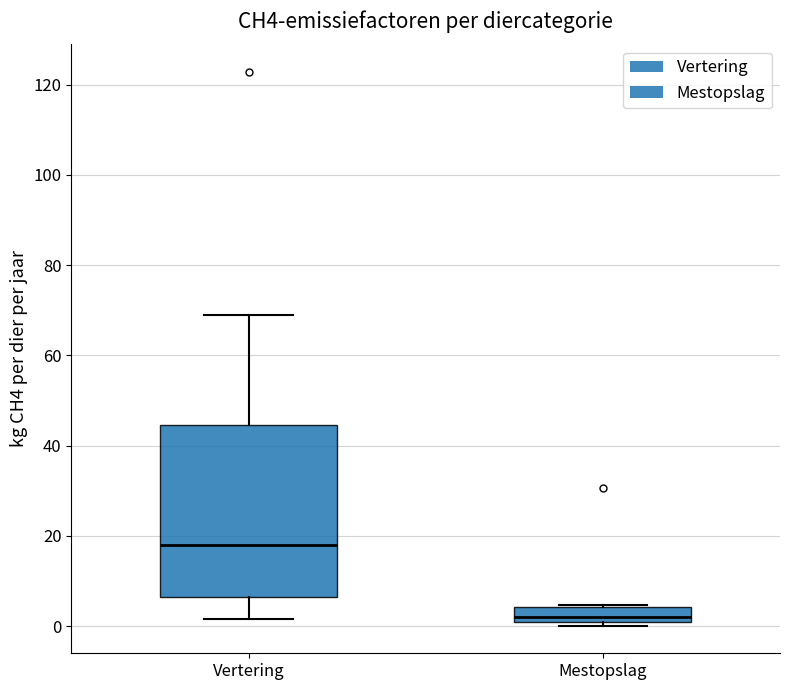

Comparing the boxes themselves (not the whiskers), which one is the tallest?

Vertering